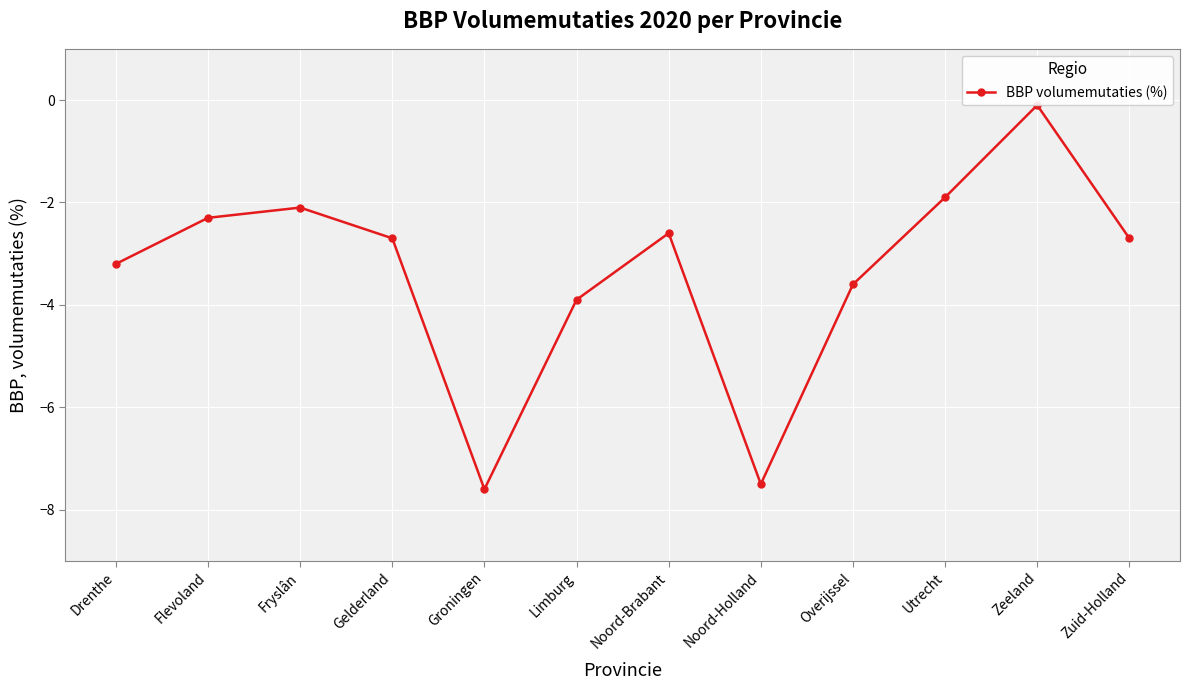

Rank the categories by value from lowest to highest.

Groningen, Noord-Holland, Limburg, Overijssel, Drenthe, Gelderland, Zuid-Holland, Noord-Brabant, Flevoland, Fryslân, Utrecht, Zeeland